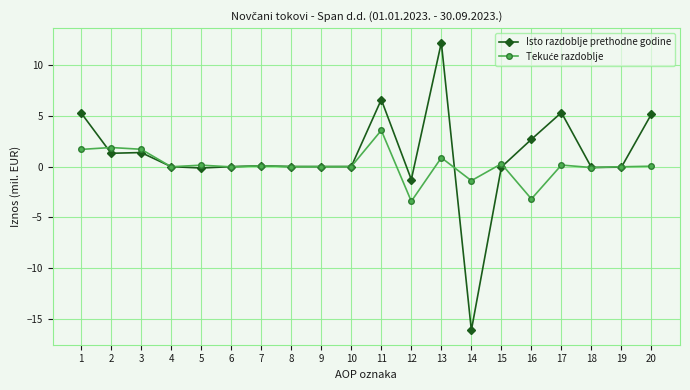

The value of Isto razdoblje prethodne godine at 17 is 9.2. True or false?

False